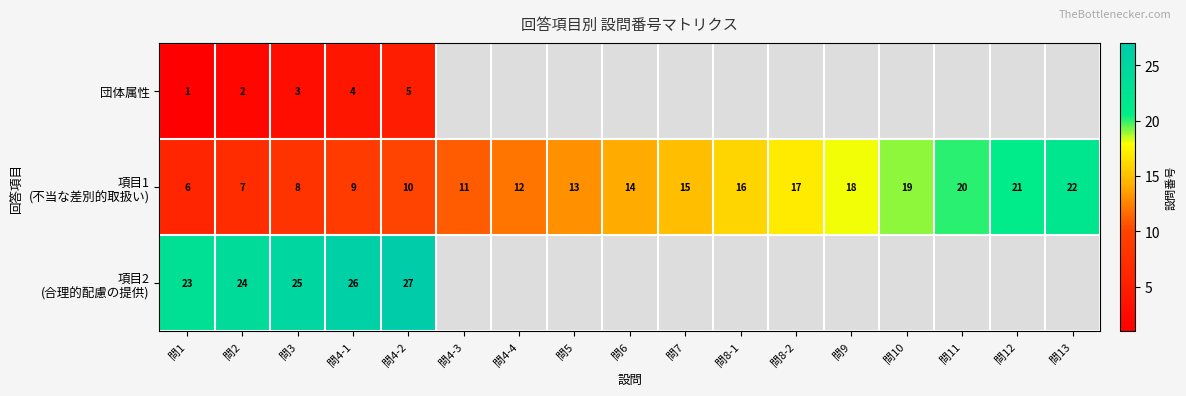

Is it true that 団体属性 equals 4 at 問4-1?

True